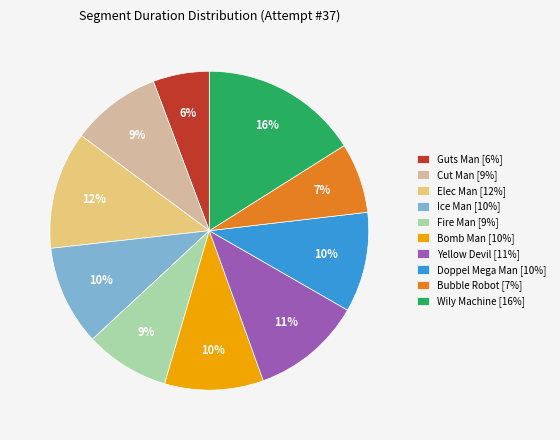

Count the number of slices in the pie.

10